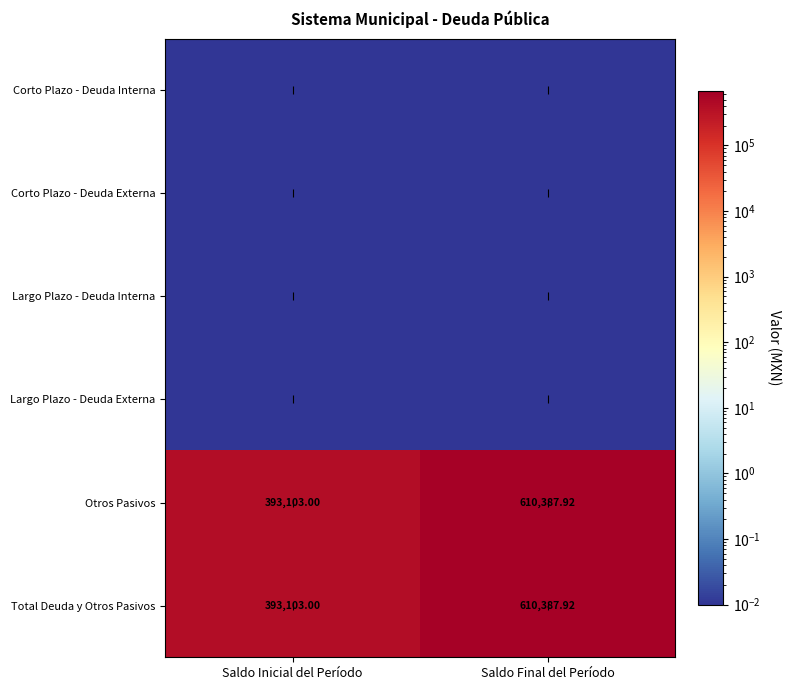

At which category is the sum across all series the highest?

Saldo Final del Período